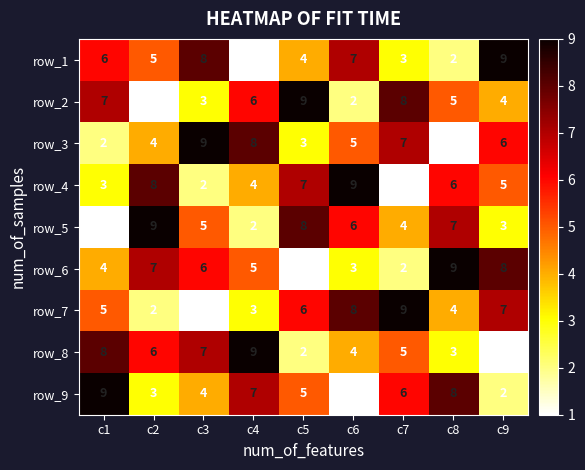

The value of row_6 at c2 is 7. True or false?

True